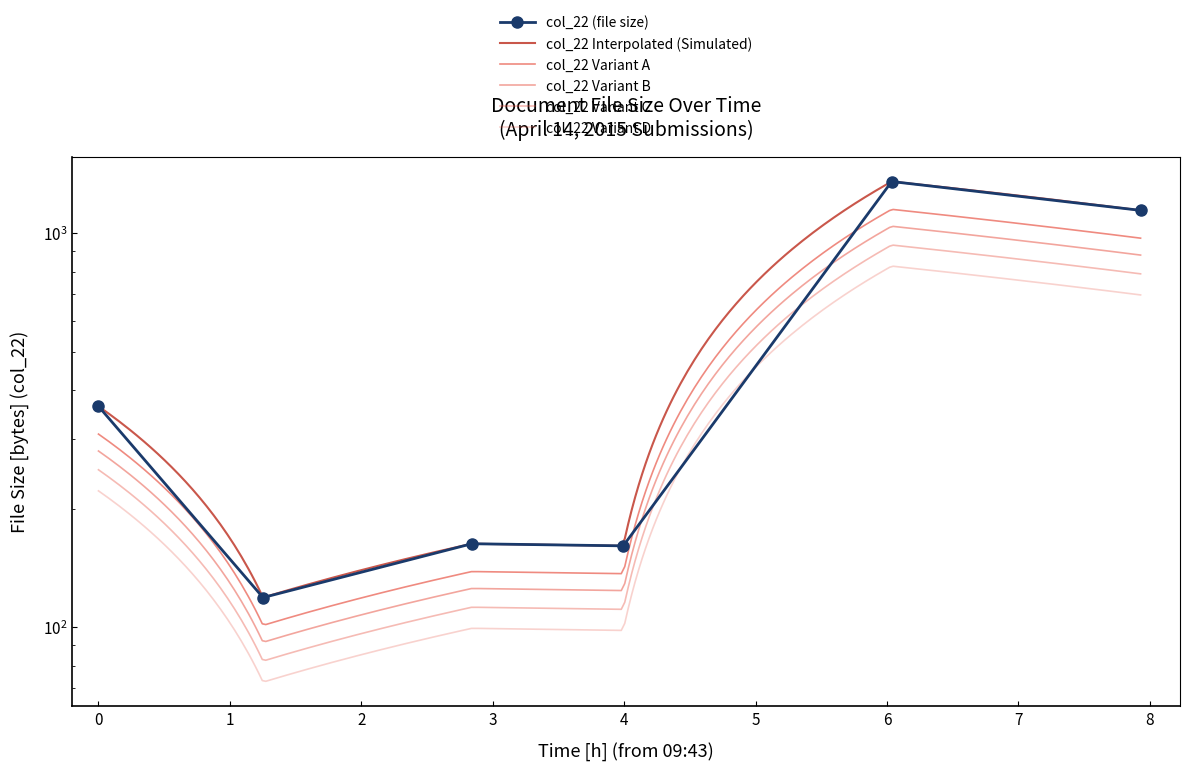

How many data points are less than 364?

3